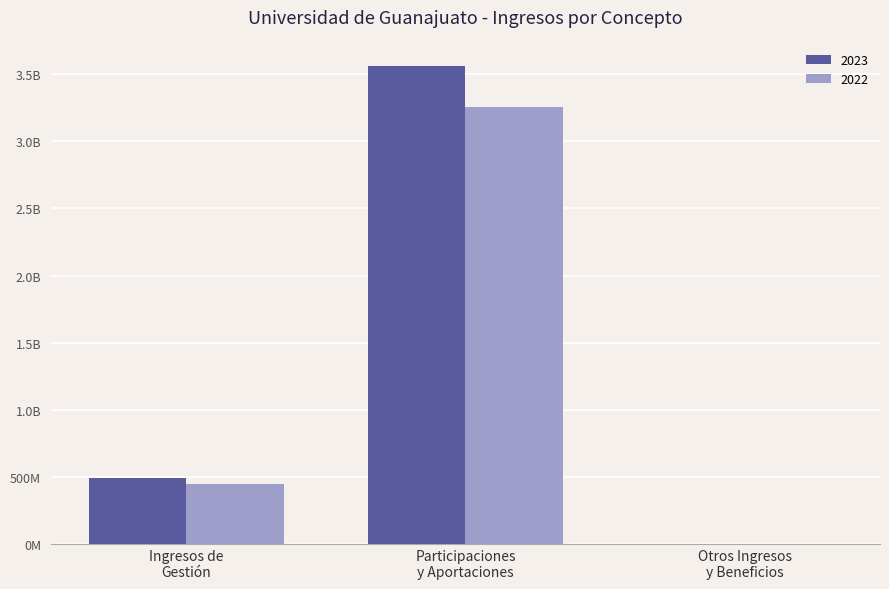

Does the chart contain stacked bars?

No